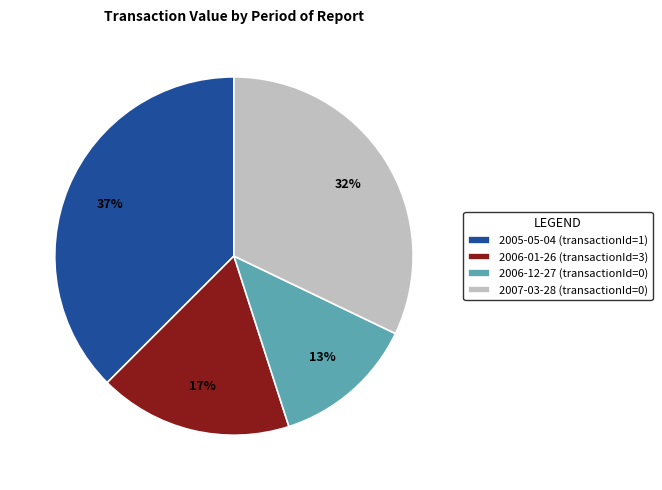

How many slices are in this pie chart?

4